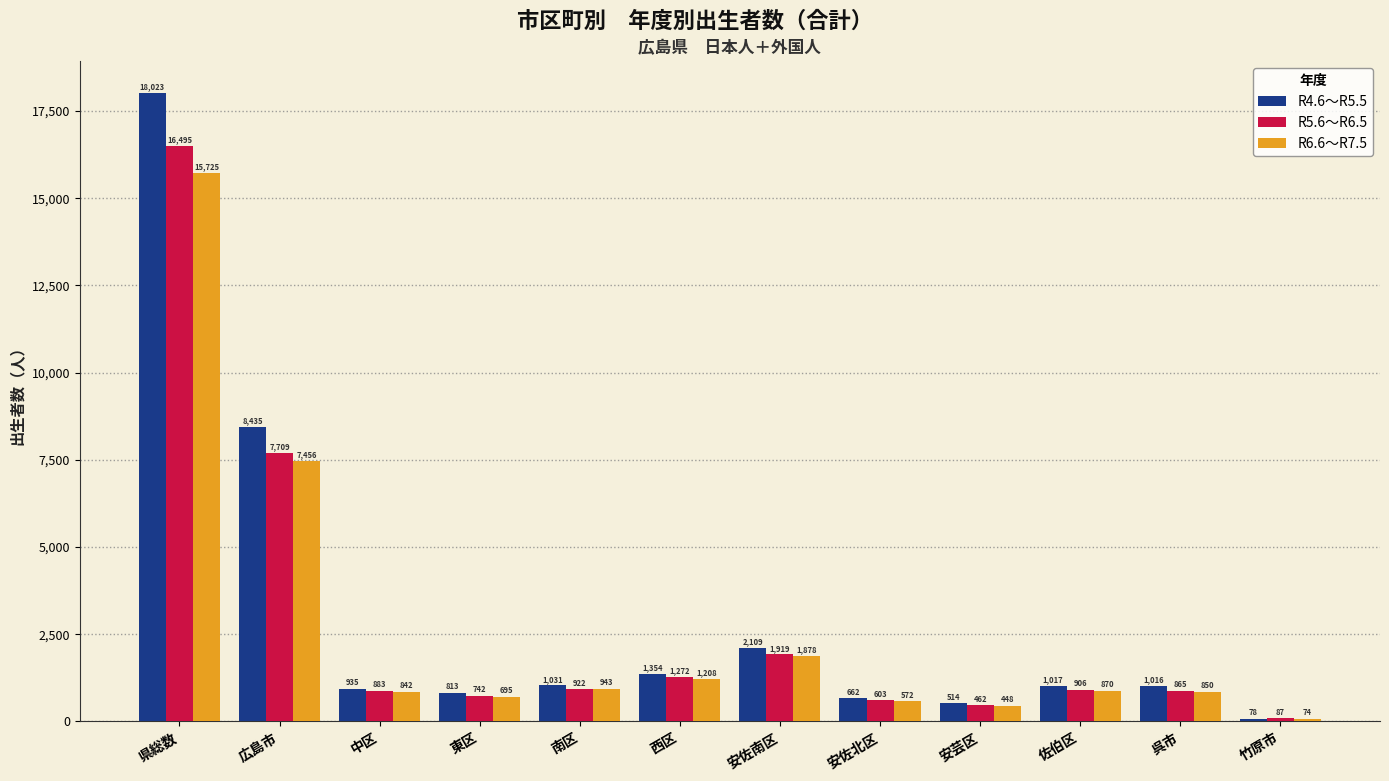

The R4.6～R5.5 series shows 8435 at 広島市. True or false?

True